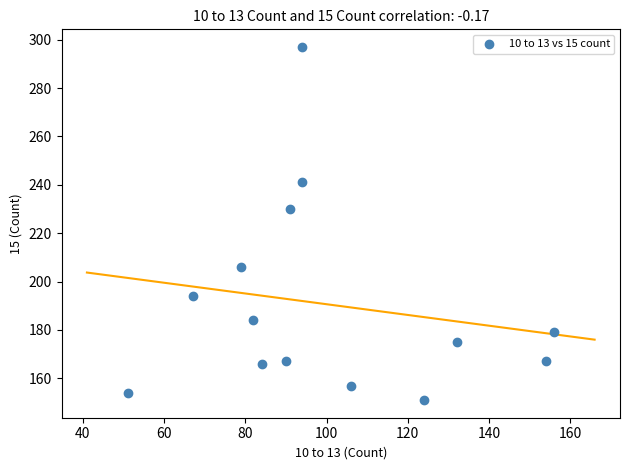

What is the range of Y values (max minus min)?

146